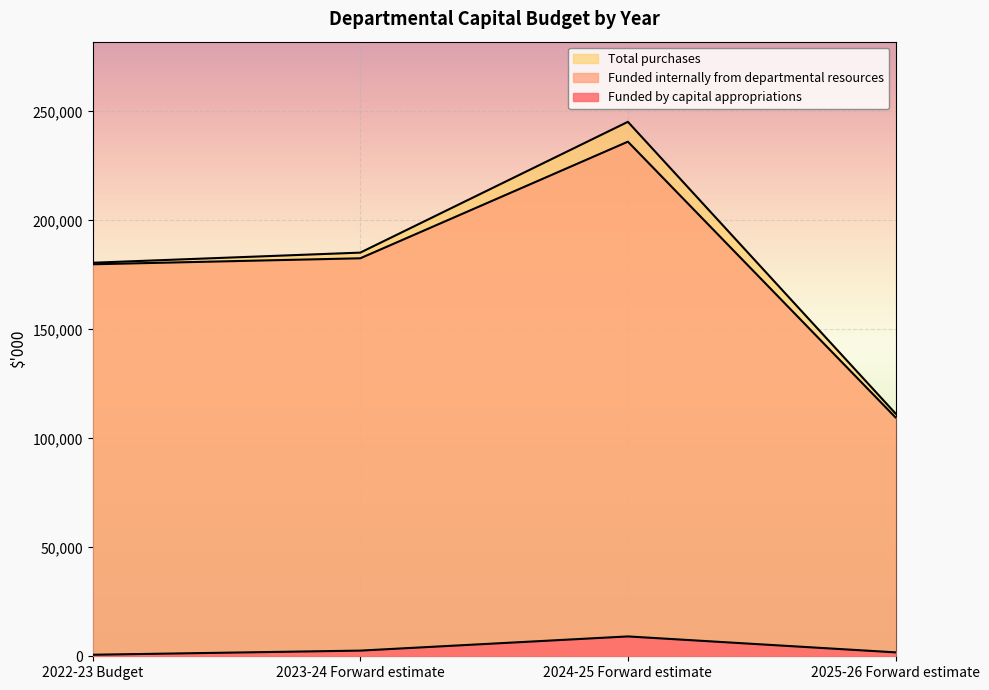

The Total purchases series shows 180554 at 2022-23 Budget. True or false?

True